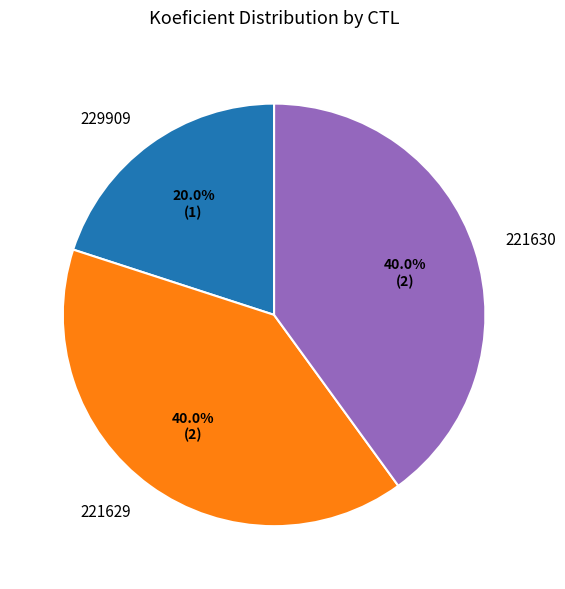

What percentage is NOT represented by 221629?

60.0%